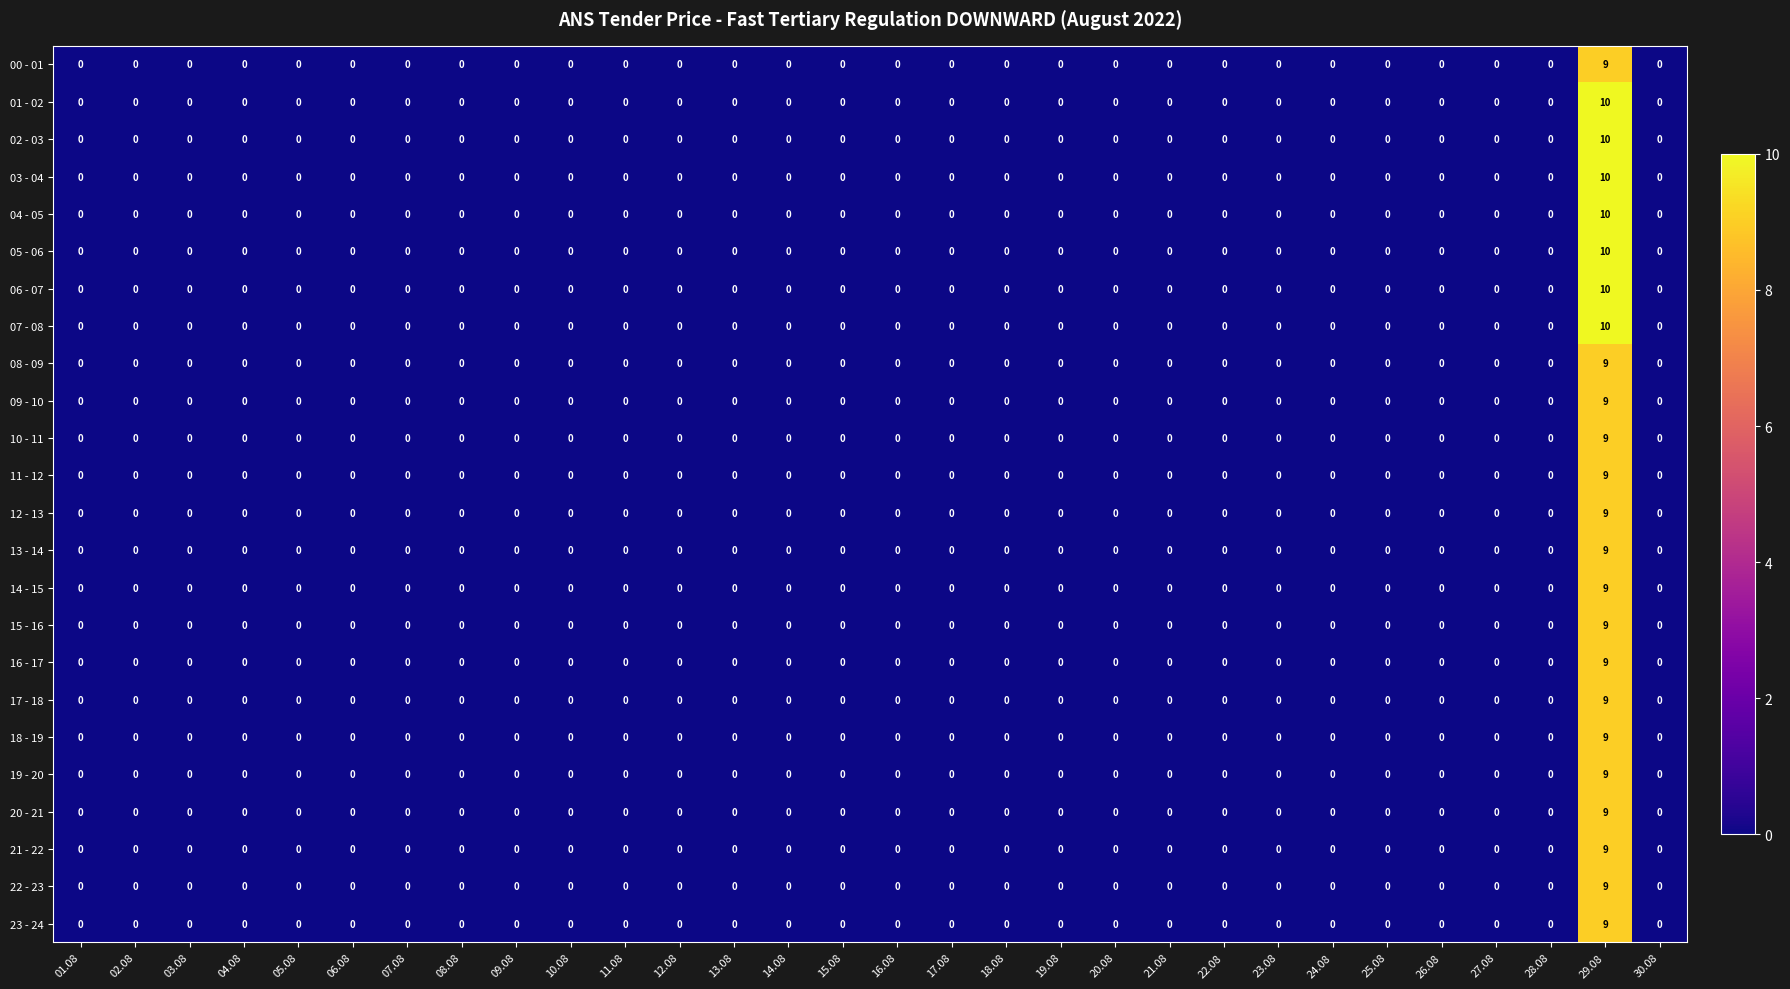

Count the 17 - 18 values in the range 0 to 1.

29